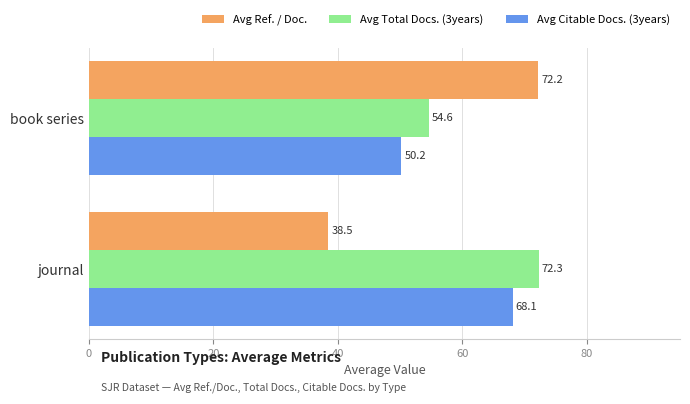

The value of Avg Citable Docs. (3years) at journal is 19.1. True or false?

False